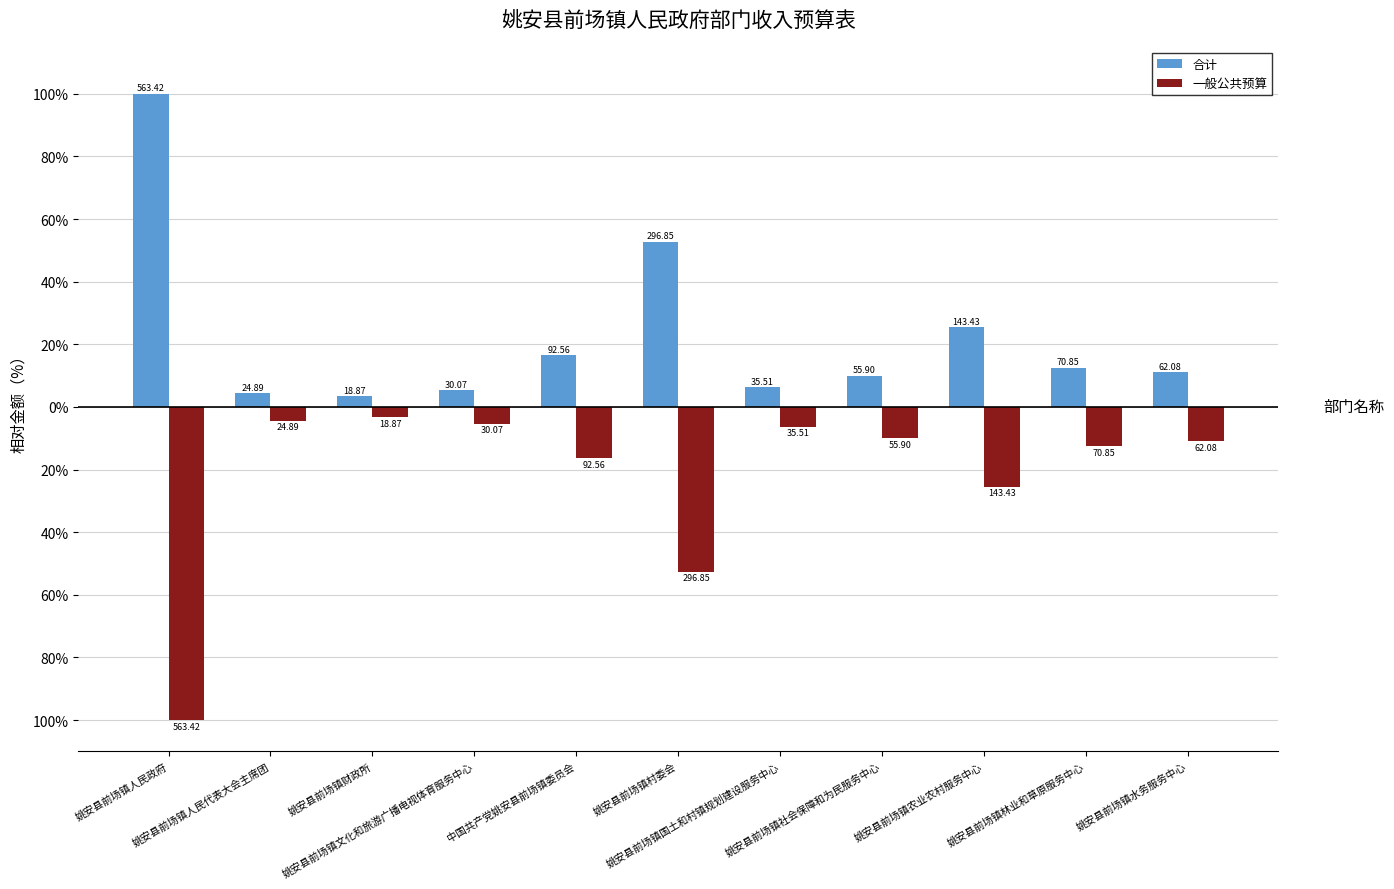

Which label corresponds to the largest value in the chart?

姚安县前场镇人民政府